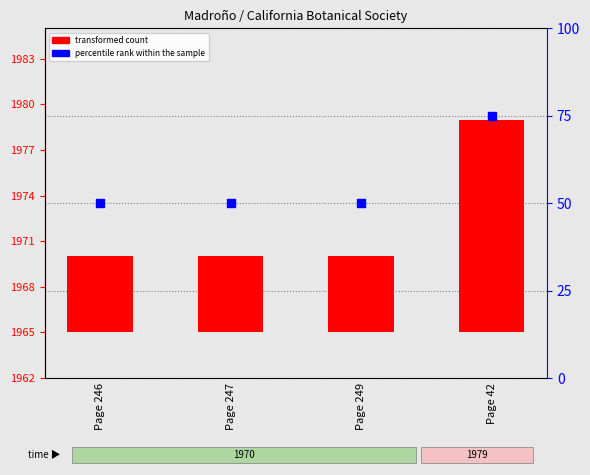

Which series reaches the minimum Y coordinate?

transformed count